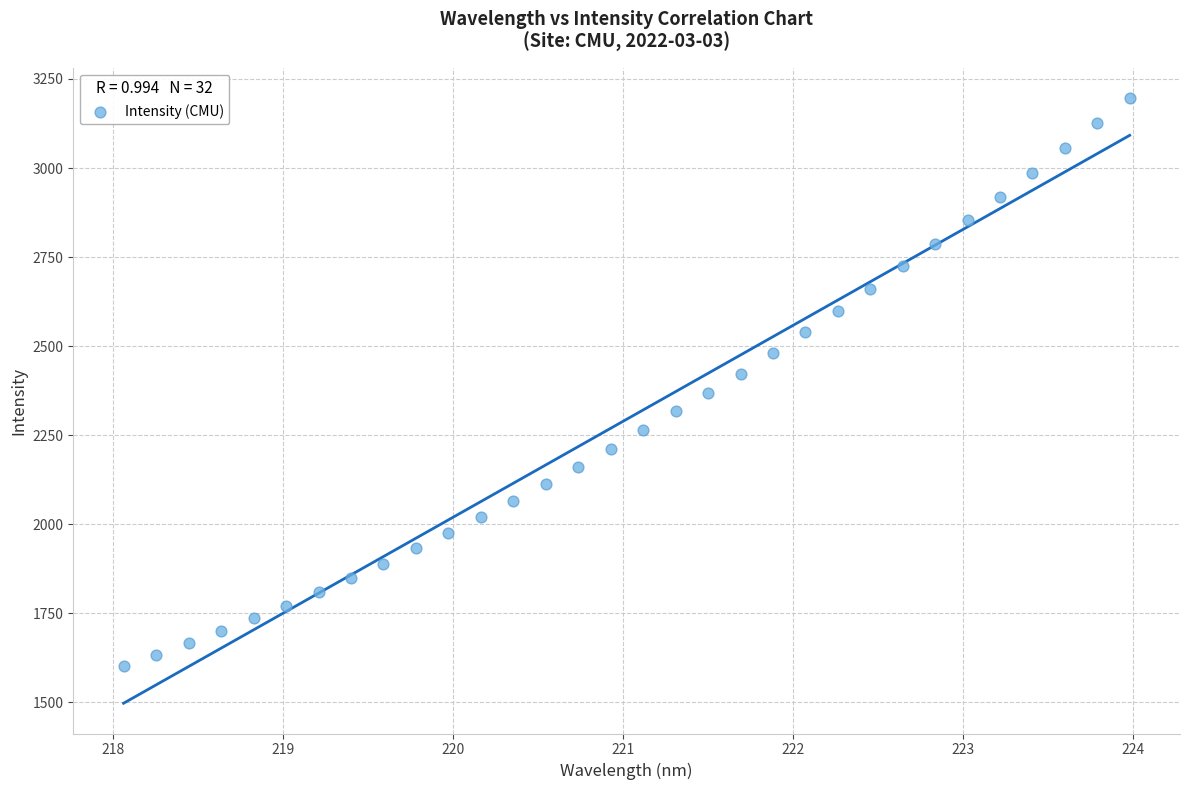

What is the range of Y values (max minus min)?

1595.7